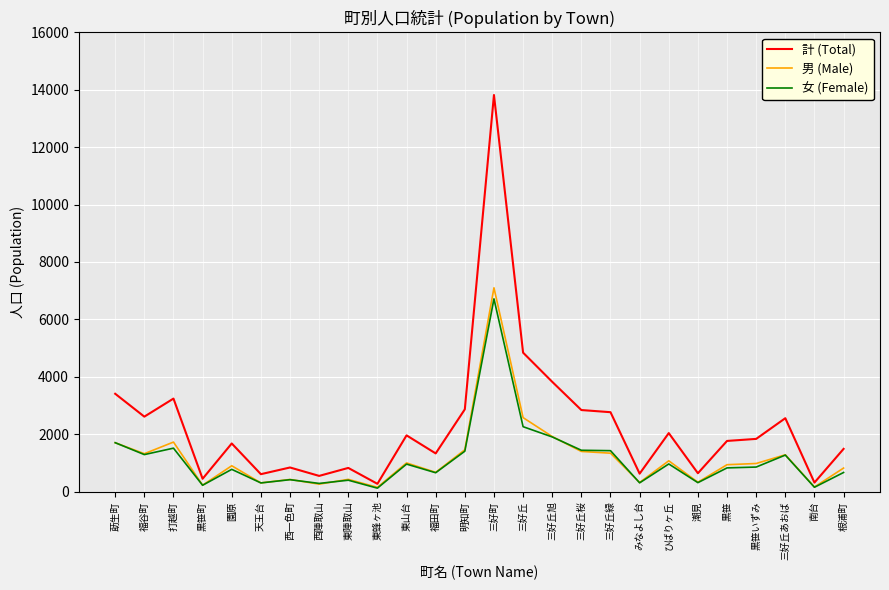

What is the sum of the 女 (Female) values at 根浦町 and 東蜂ヶ池?

790